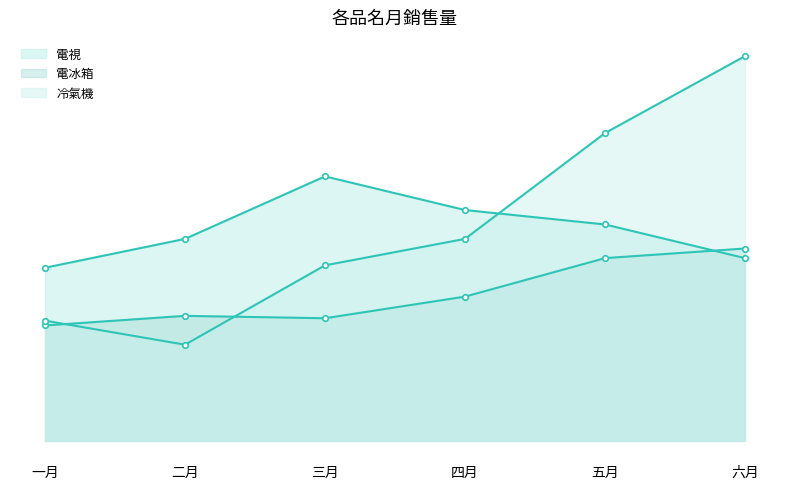

What is the total value across all series at 四月?

12000